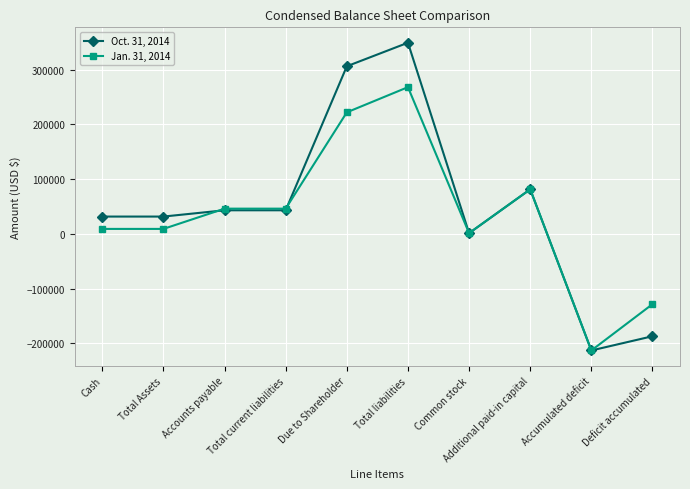

Reading left to right, what are all the values shown in this chart?

Oct. 31, 2014: Cash=31534	Total Assets=31534	Accounts payable=43000	Total current liabilities=43000	Due to Shareholder=306045	Total liabilities=349045	Common stock=1233	Additional paid-in capital=81323	Accumulated deficit=-213038	Deficit accumulated=-187029
Jan. 31, 2014: Cash=8986	Total Assets=8986	Accounts payable=45999	Total current liabilities=45999	Due to Shareholder=221895	Total liabilities=267894	Common stock=1233	Additional paid-in capital=81323	Accumulated deficit=-213038	Deficit accumulated=-128426